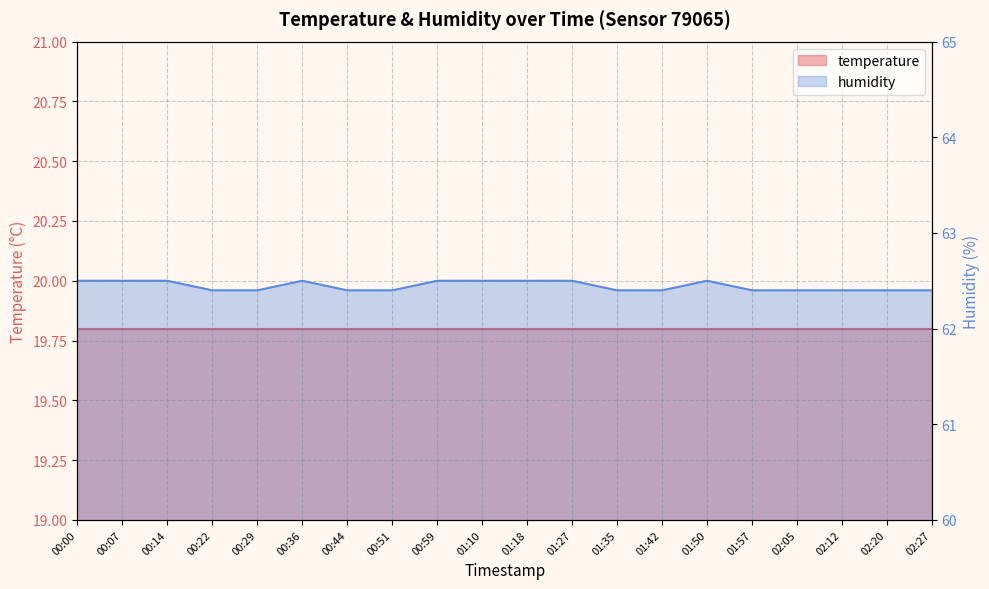

What is the sum of all values?

1248.9